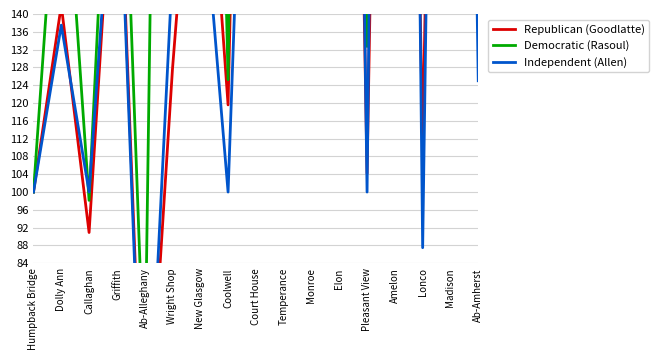

What is the difference between the highest and lowest values at New Glasgow?

222.2